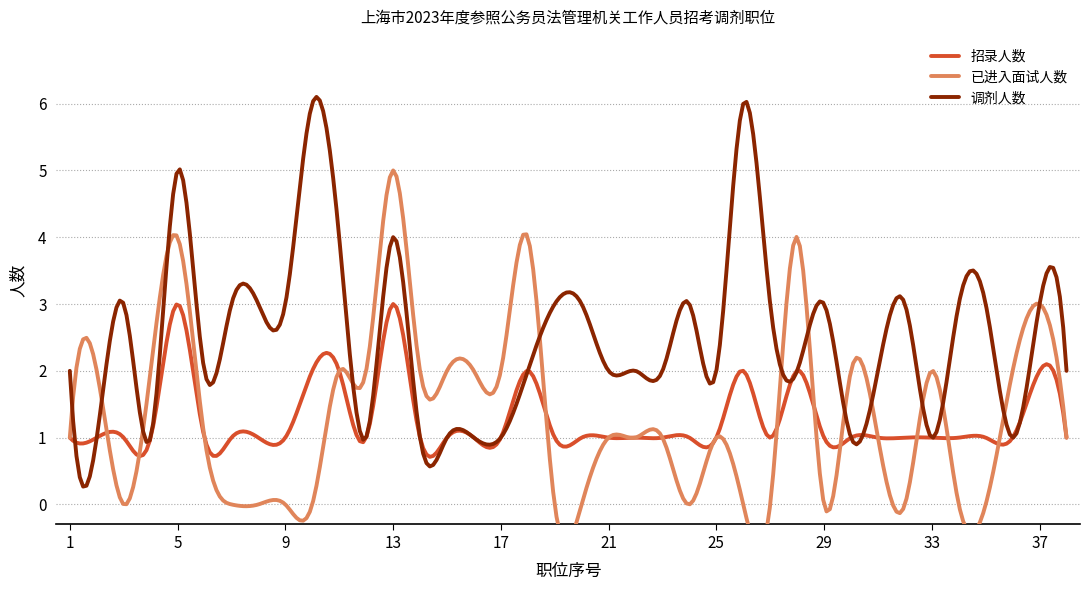

How many lines are shown in the chart?

3